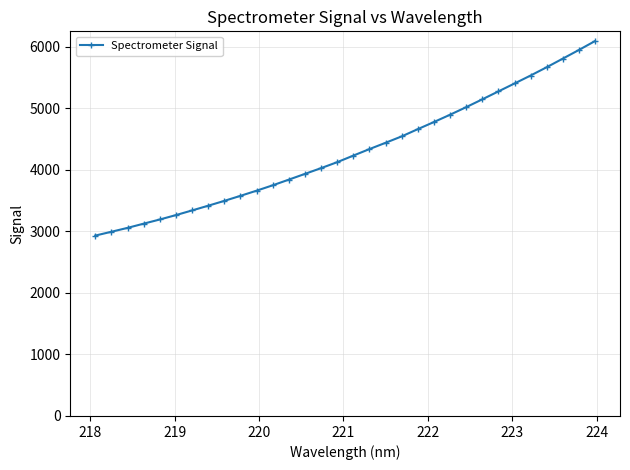

What is the smallest value displayed?

2931.1